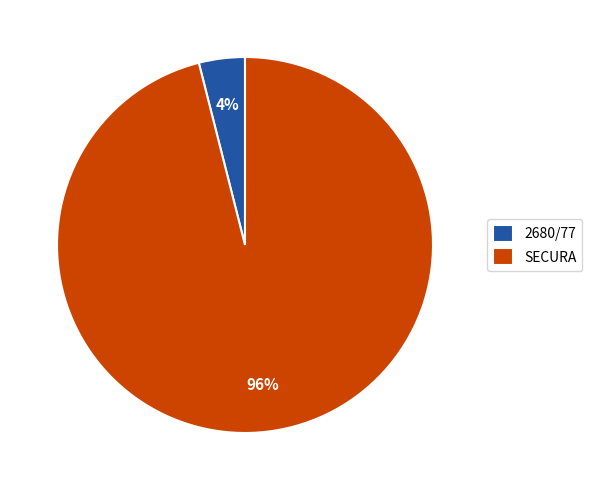

True or false: 2680/77 accounts for 4% of the total.

True